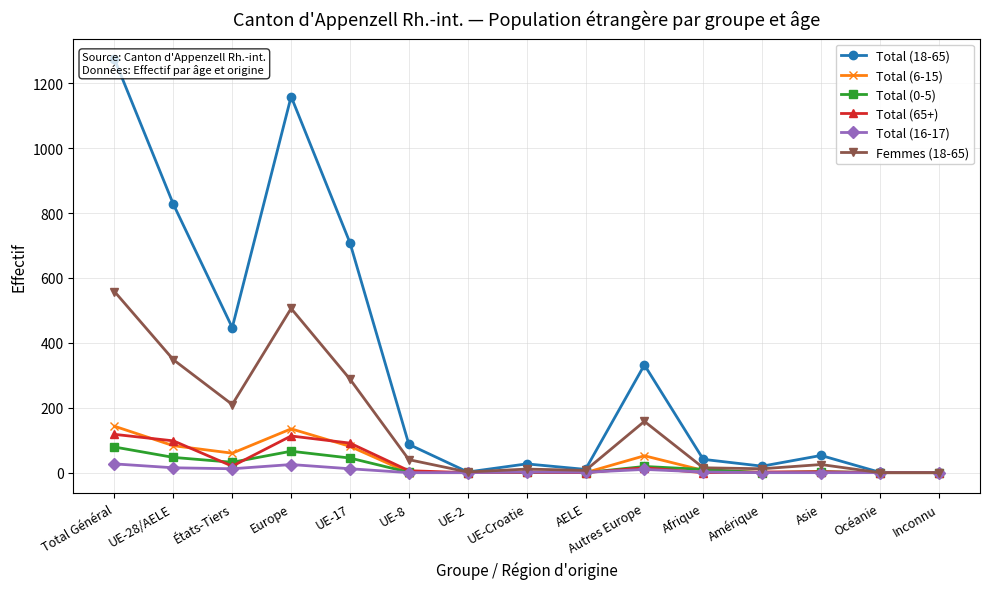

Where do Total (65+) and Total (6-15) first cross each other?

Total Général and UE-28/AELE